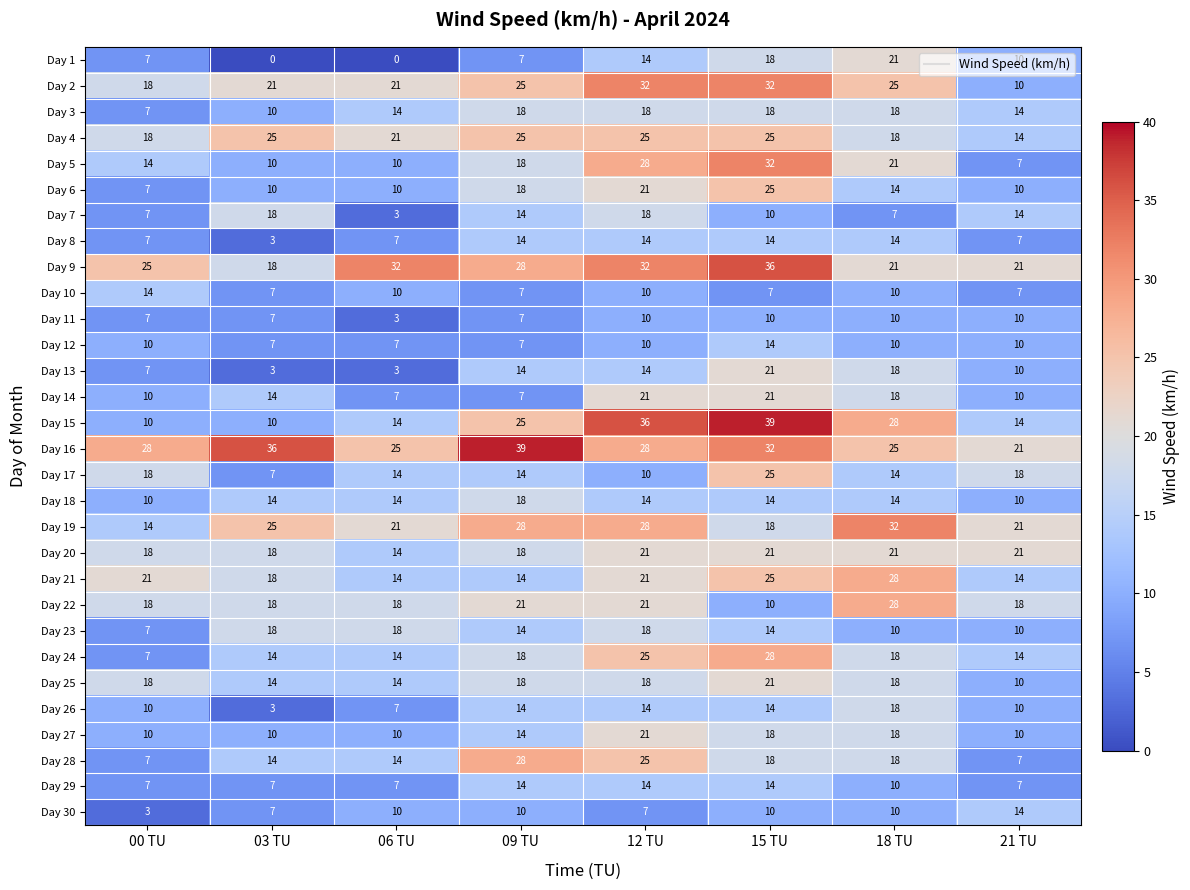

What is the total value across all series at 09 TU?

516